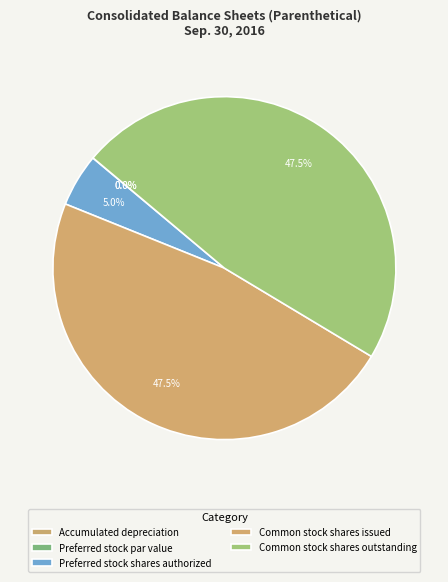

Which has a higher value, Common stock shares outstanding or Preferred stock shares authorized?

Common stock shares outstanding